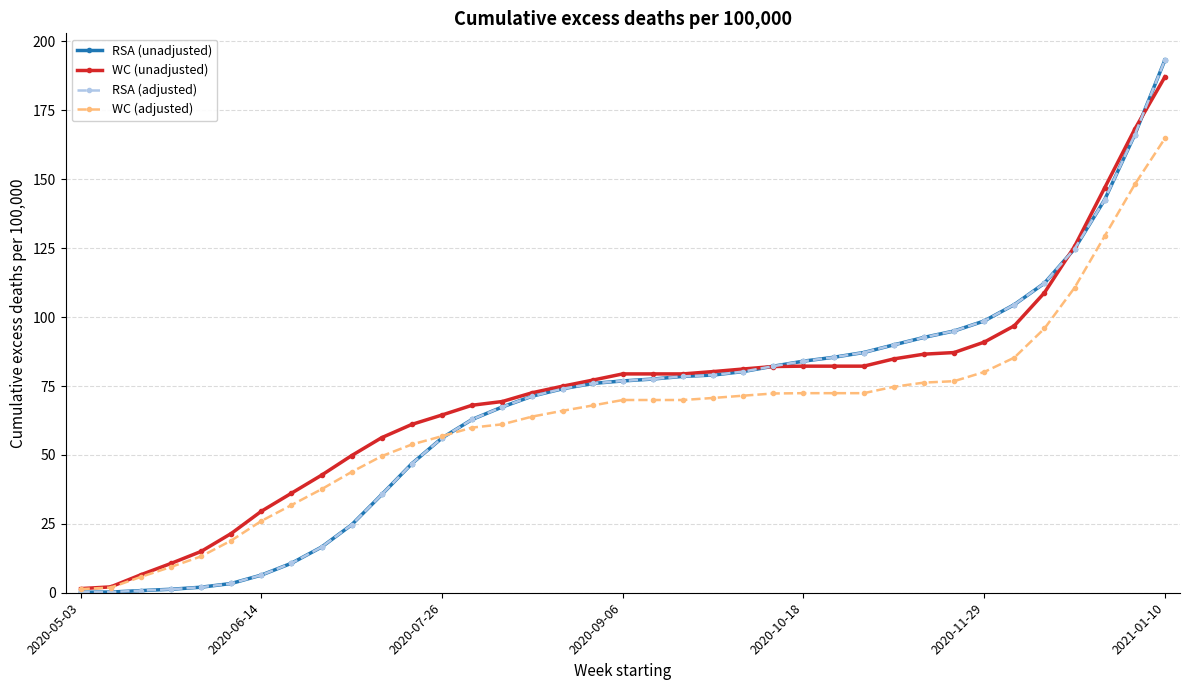

Is this an area chart (filled region under the line)?

No